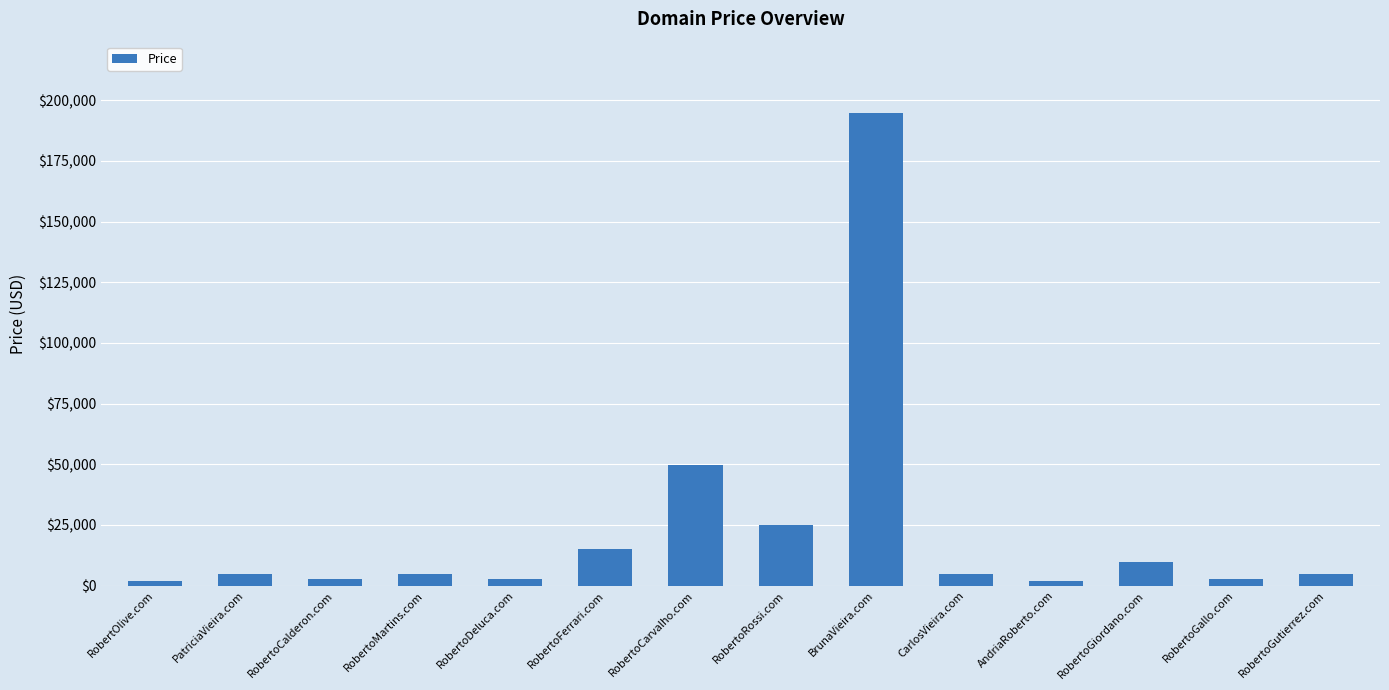

Is it true that the value at CarlosVieira.com is 4888?

True